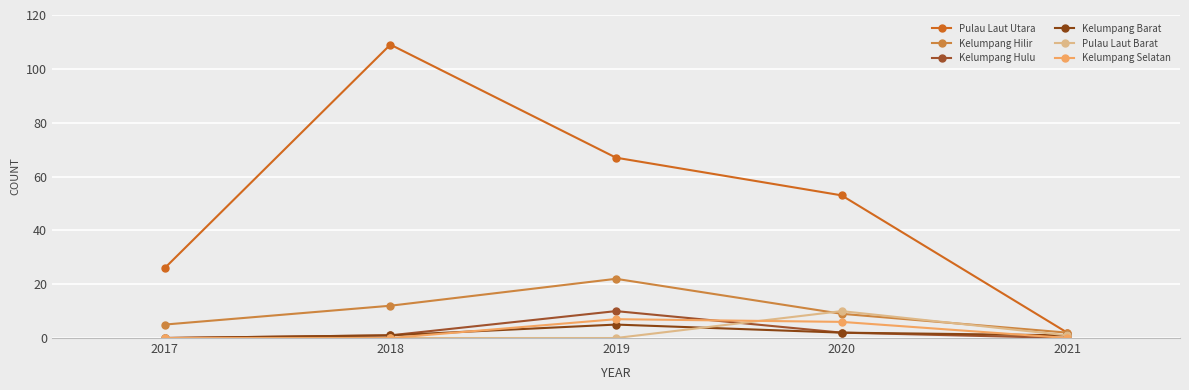

Rank the series by their maximum value, from lowest to highest.

Kelumpang Barat, Kelumpang Selatan, Kelumpang Hulu, Pulau Laut Barat, Kelumpang Hilir, Pulau Laut Utara